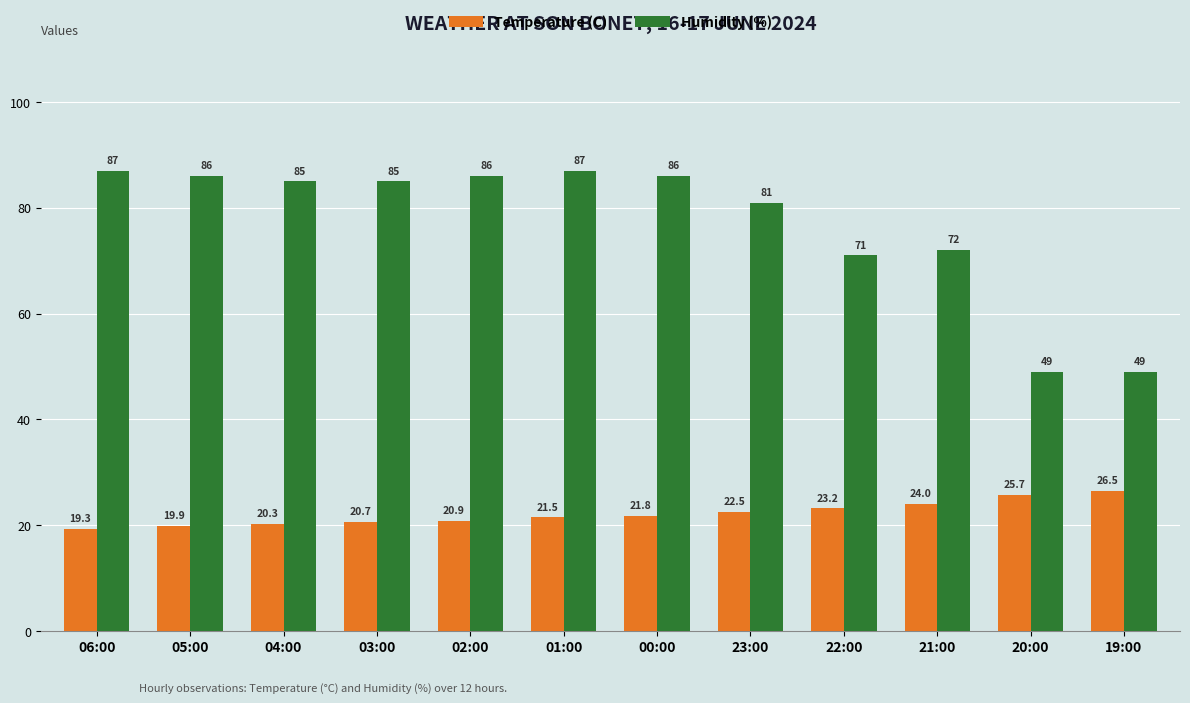

What is the label of the 1st bar from the left?

06:00